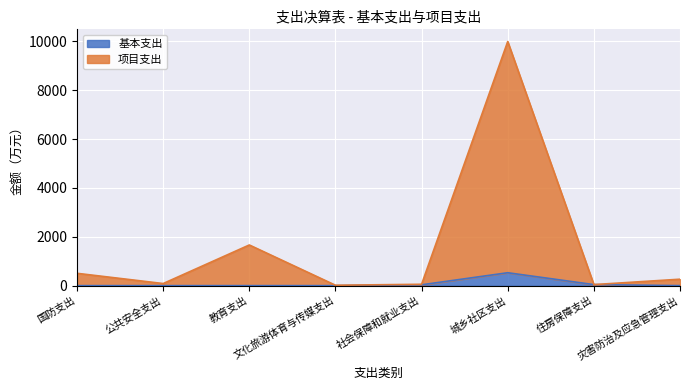

Does the chart display data point markers on the line(s)?

No